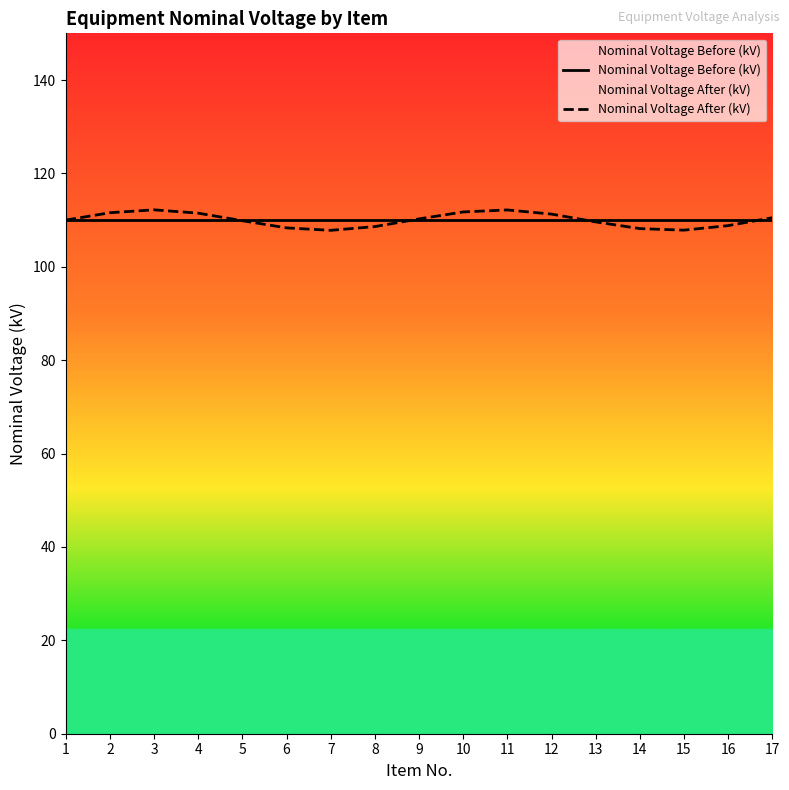

Between which two adjacent categories do Nominal Voltage Before (kV) and Nominal Voltage After (kV) first intersect?

4 and 5